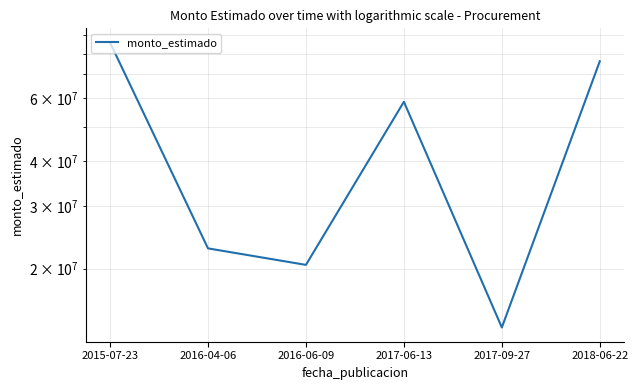

What is the minimum value shown in the chart?

13693115